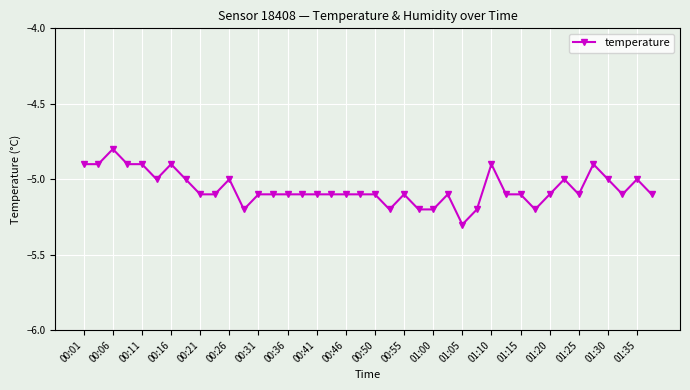

What is the value of the 2nd point from the left?

-4.9